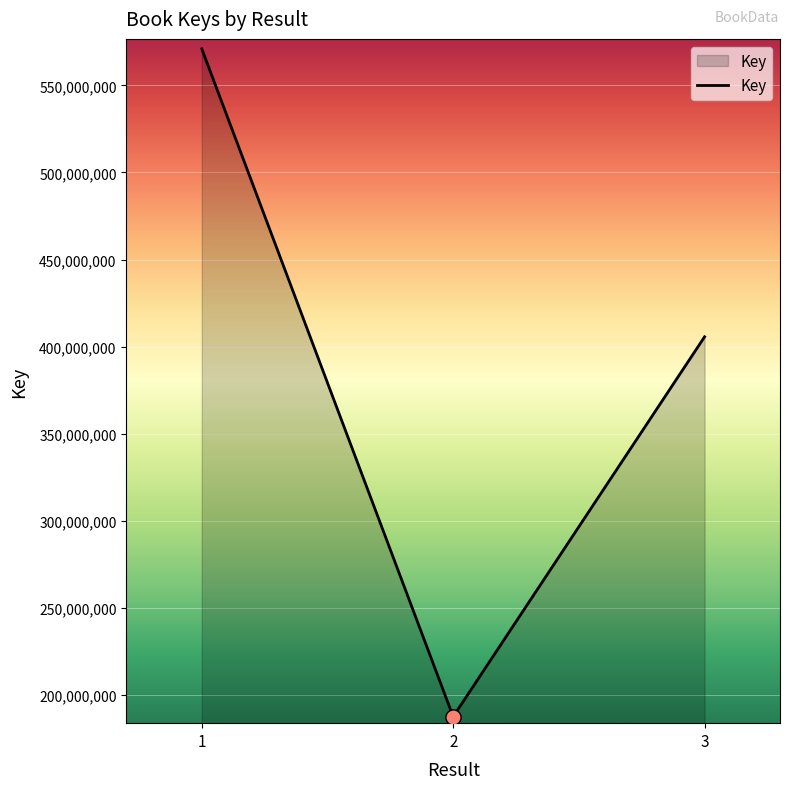

What is the change in value from 1 to 2?

-383650329